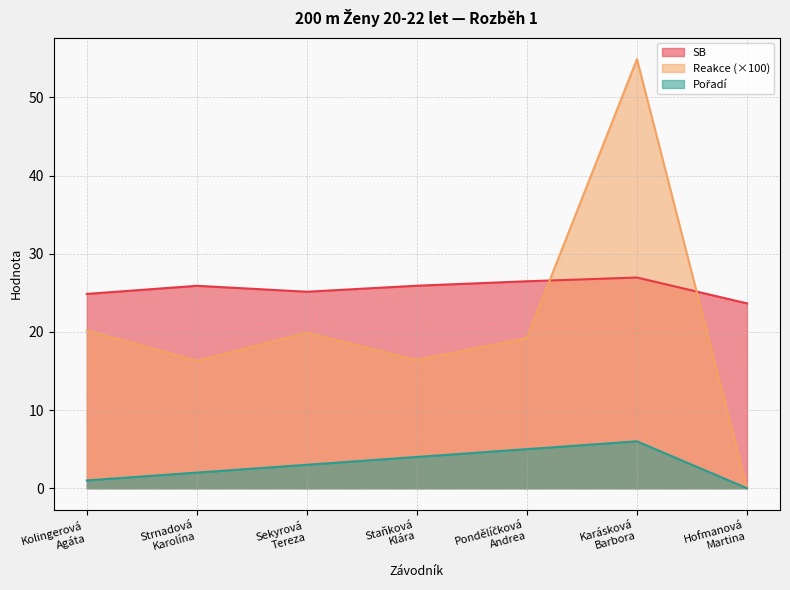

List the series in order of their overall mean, lowest first.

Pořadí, Reakce, SB